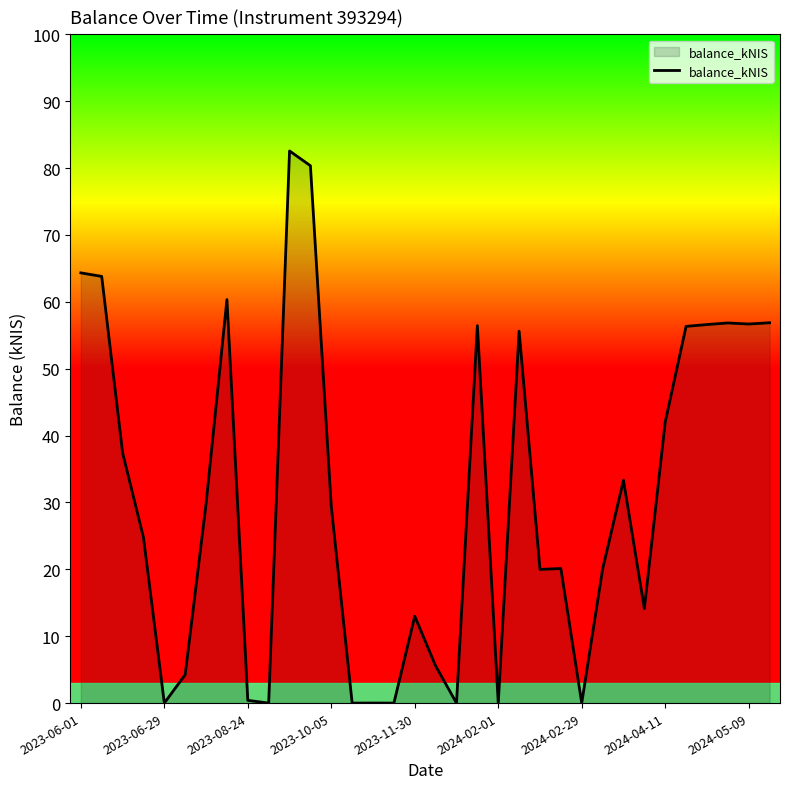

What is the maximum value shown in the chart?

82.6